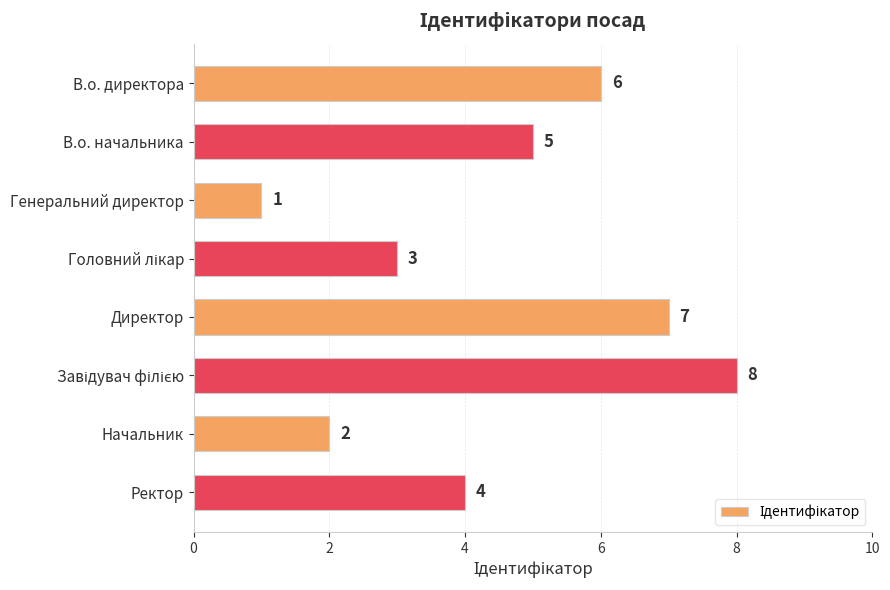

What is the greatest value displayed?

8